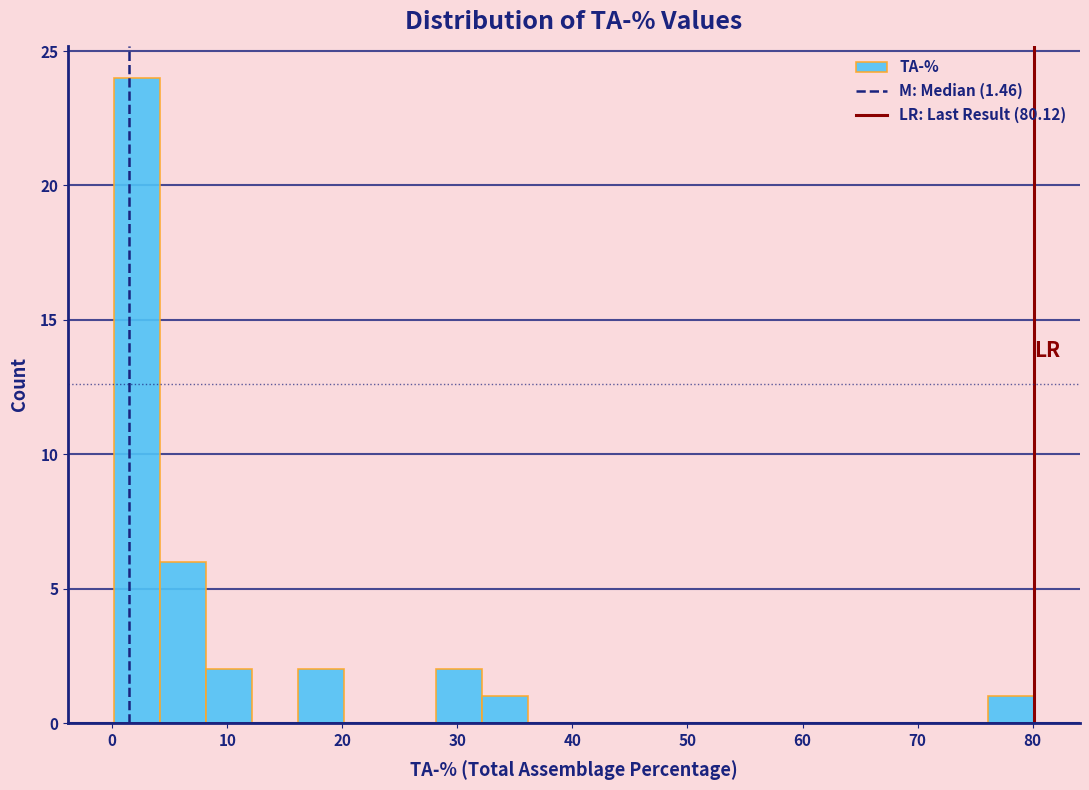

Read against the x-axis, roughly where is the centre of the tallest bar?

2